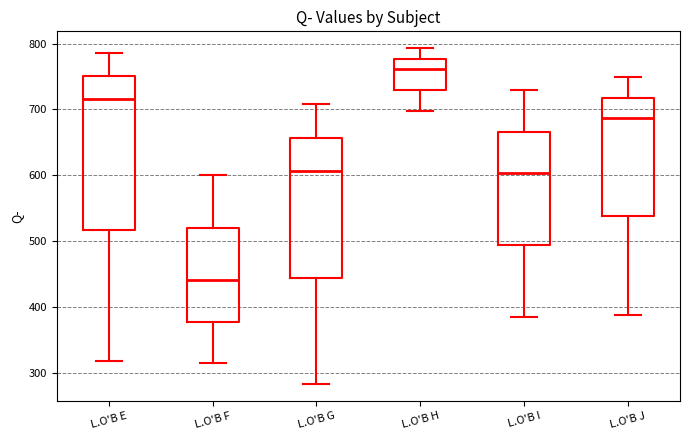

Where does the lower whisker of the box for L.O'B F end on the y-axis? The values are not printed on the chart, so give them approximately, as read against the axis.

320